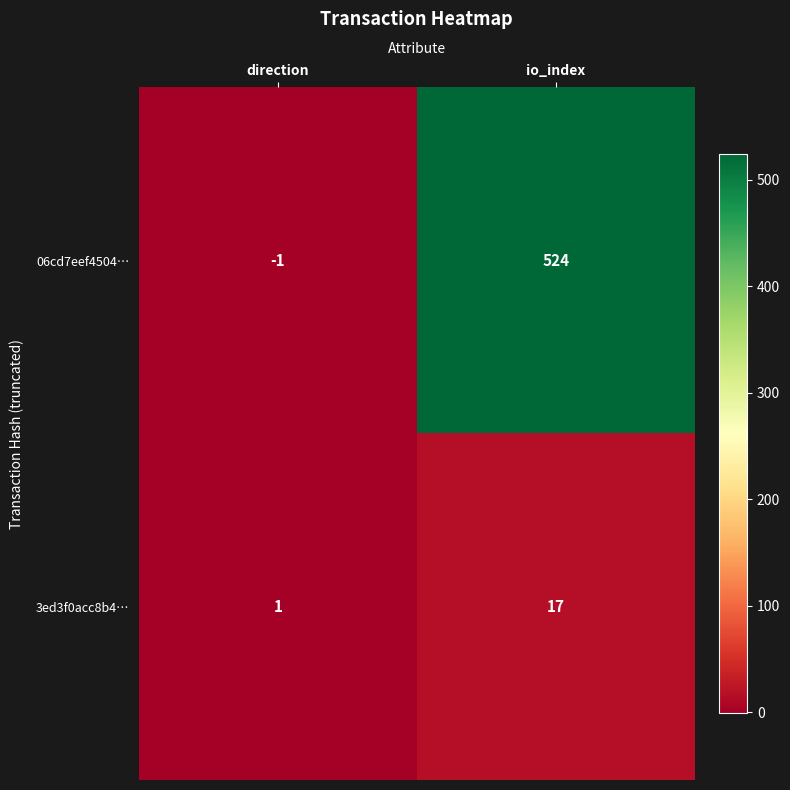

Which category has the highest value in the 06cd7eef4504… series?

io_index